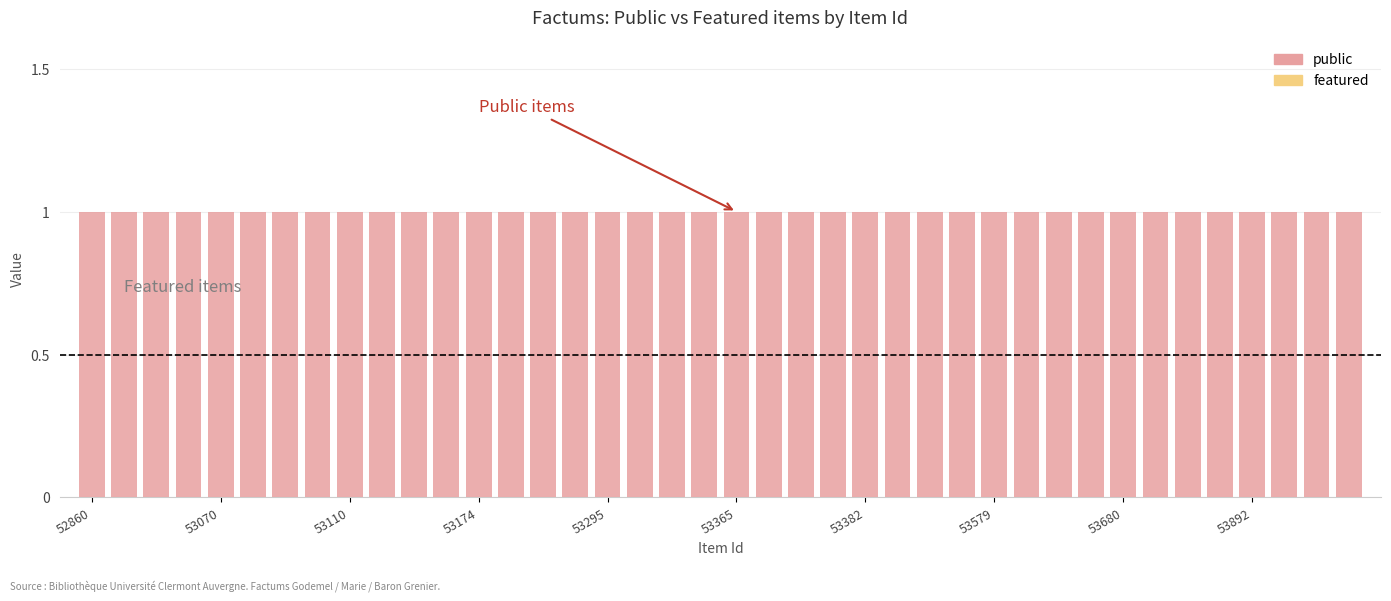

The public series shows 1 at 53382. True or false?

True